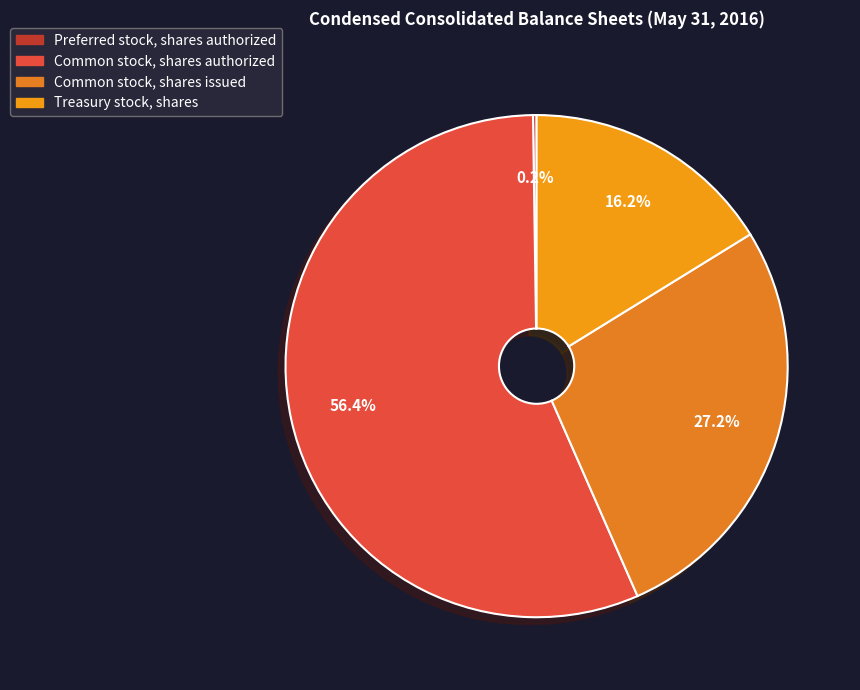

Does any single category account for the majority?

Yes